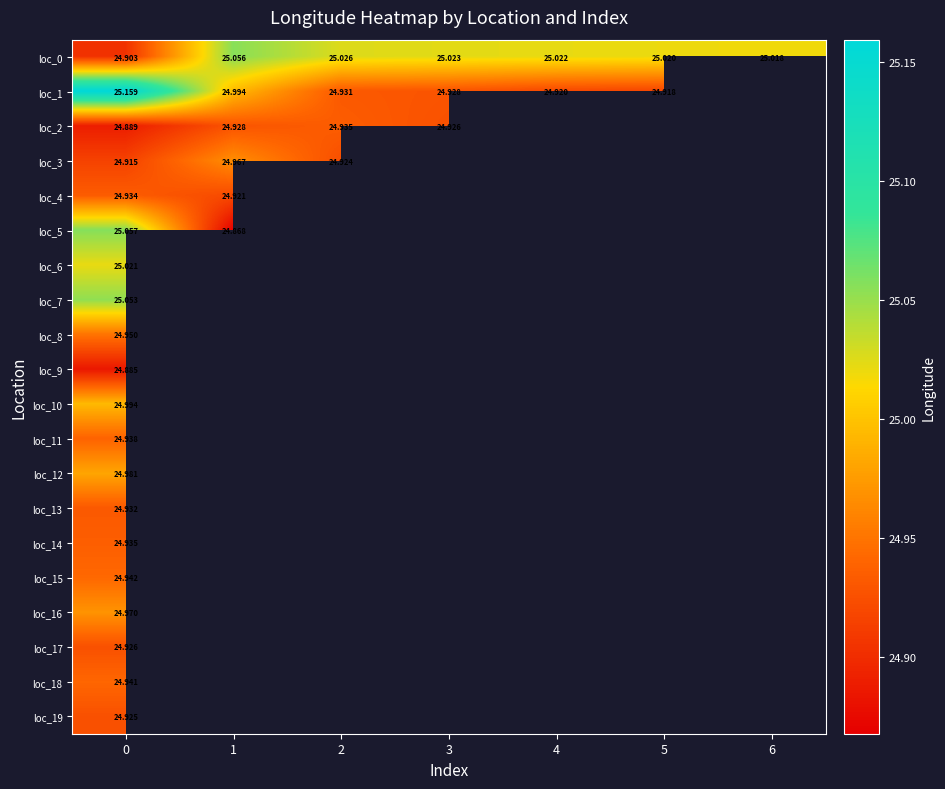

At how many categories does at least one series exceed 24?

7